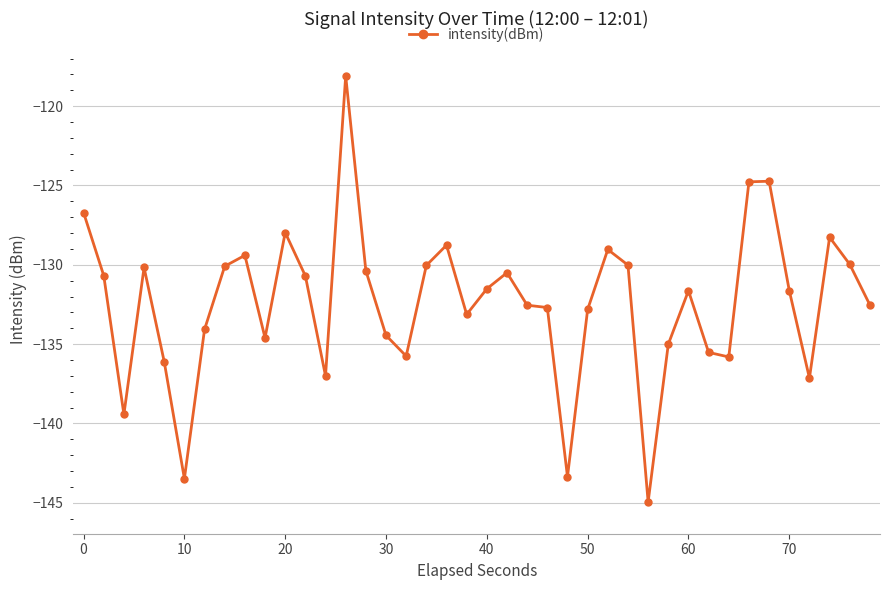

What is the sum of all values?

-5295.5